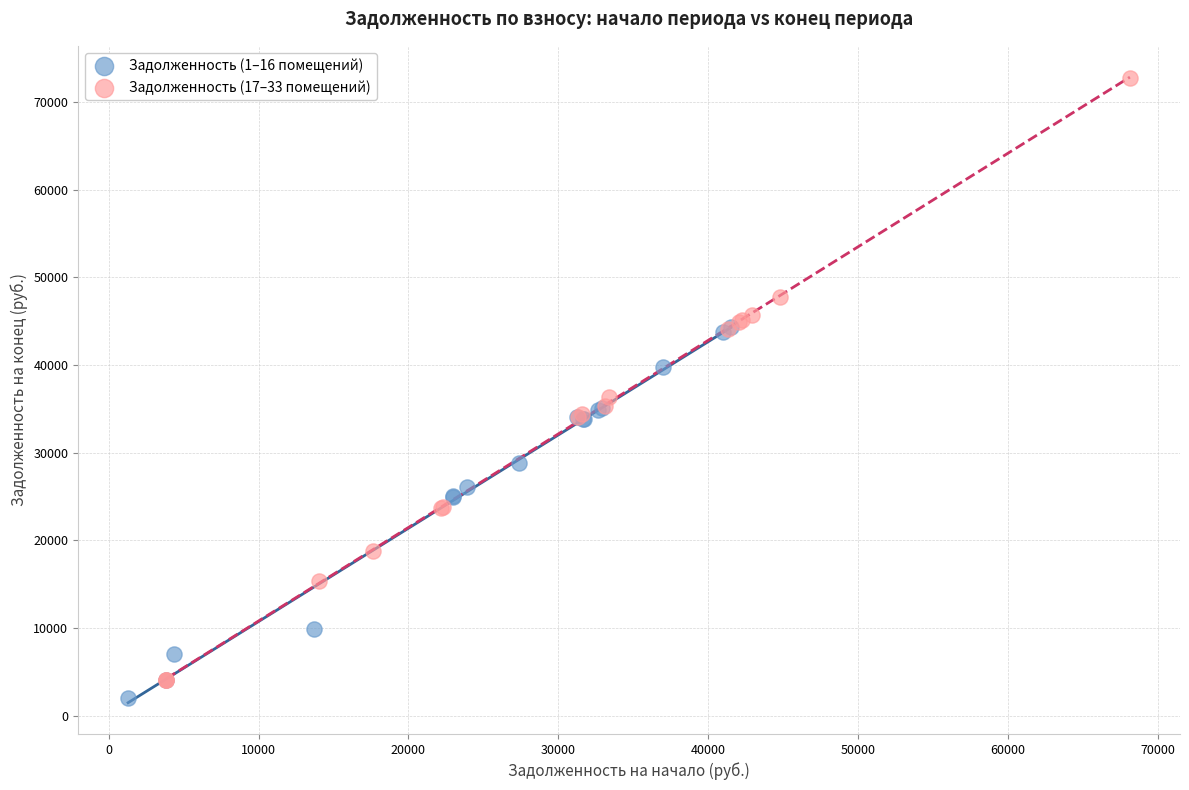

Which series has the widest spread of Y values?

Задолженность (17–33 помещений)